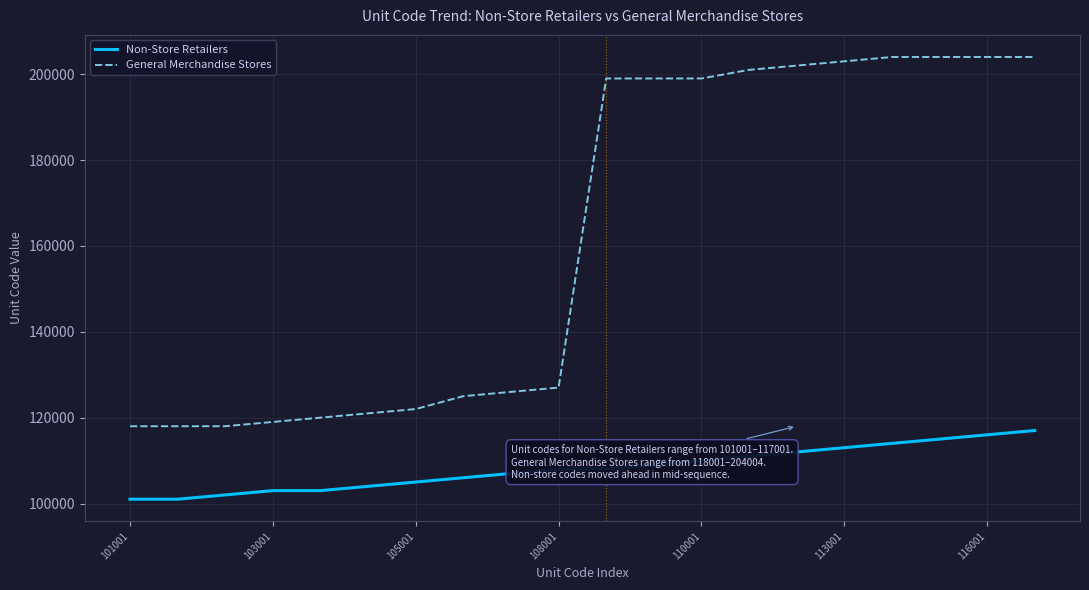

List the series in order of their peak value, lowest first.

Non-Store Retailers, General Merchandise Stores